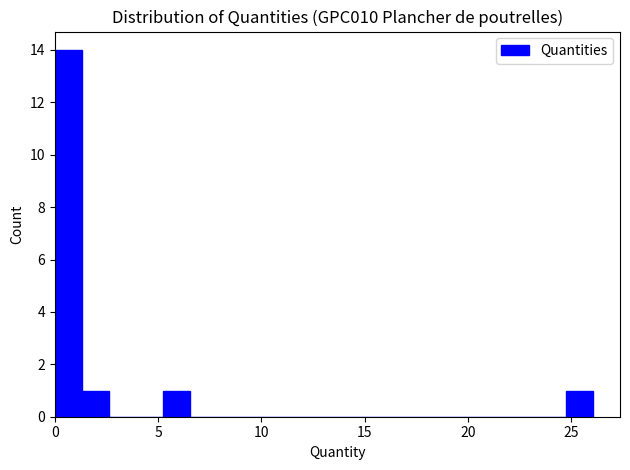

Around what value on the x-axis is the tallest bar? Give the approximate position of its centre, as read against the axis.

0.5